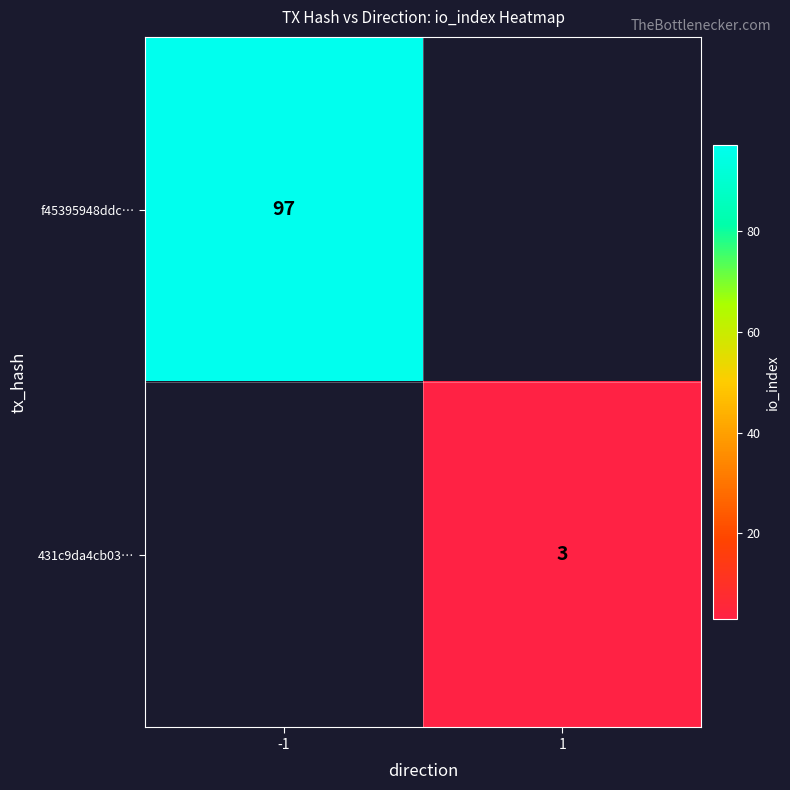

At how many categories does at least one series exceed 85?

1